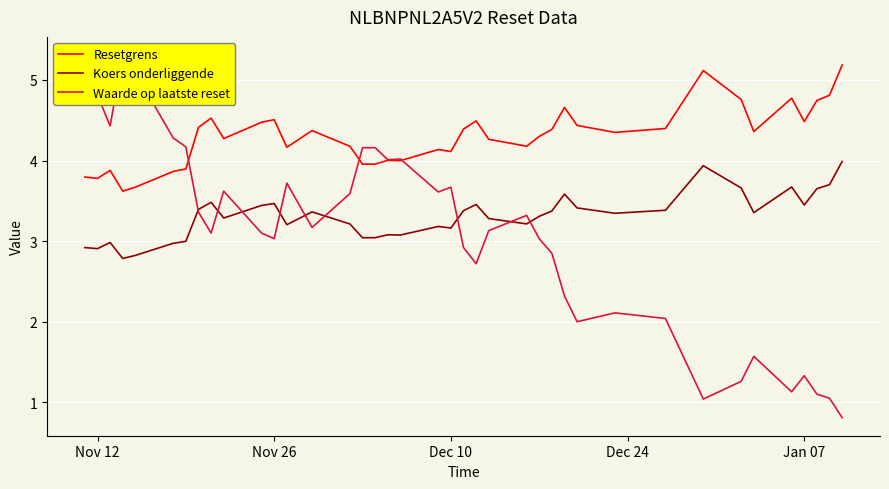

Count the number of categories in the chart.

39